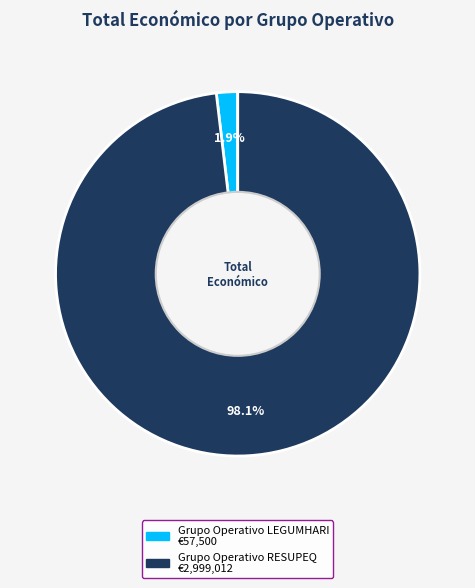

How many segments does this pie chart have?

2